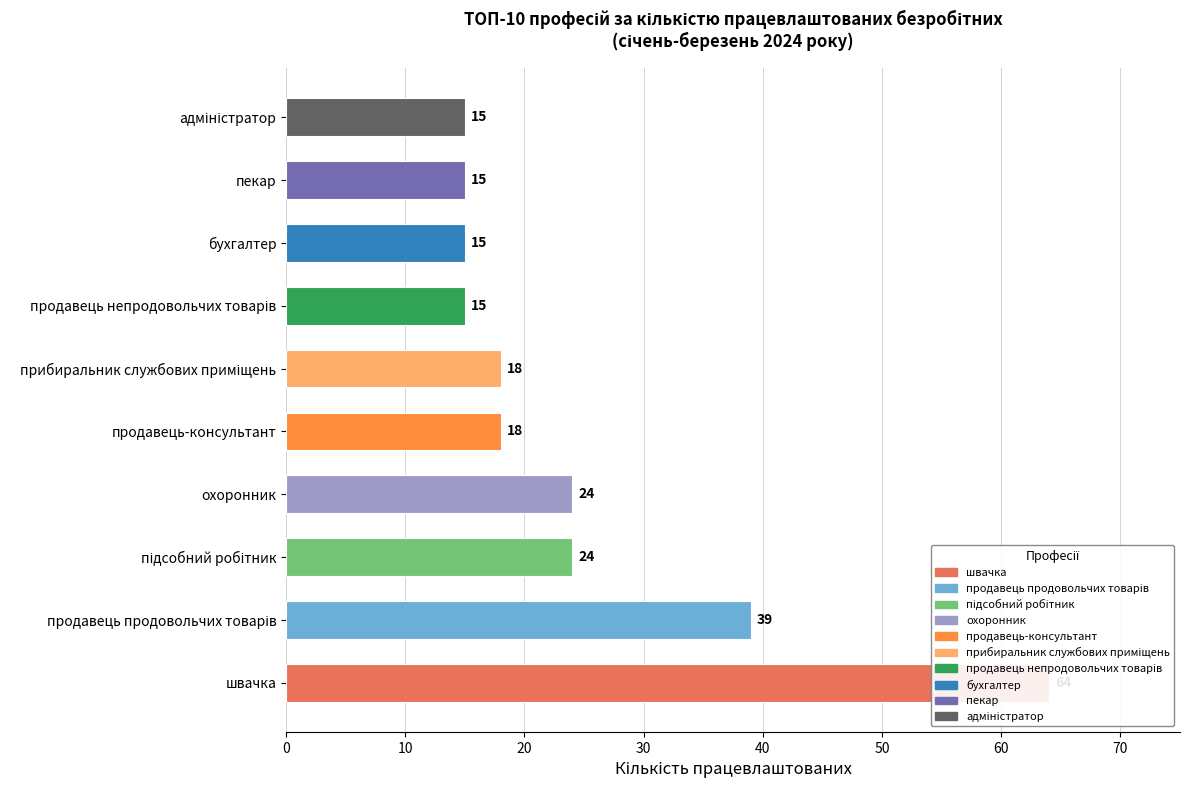

How many distinct data groups are displayed?

1